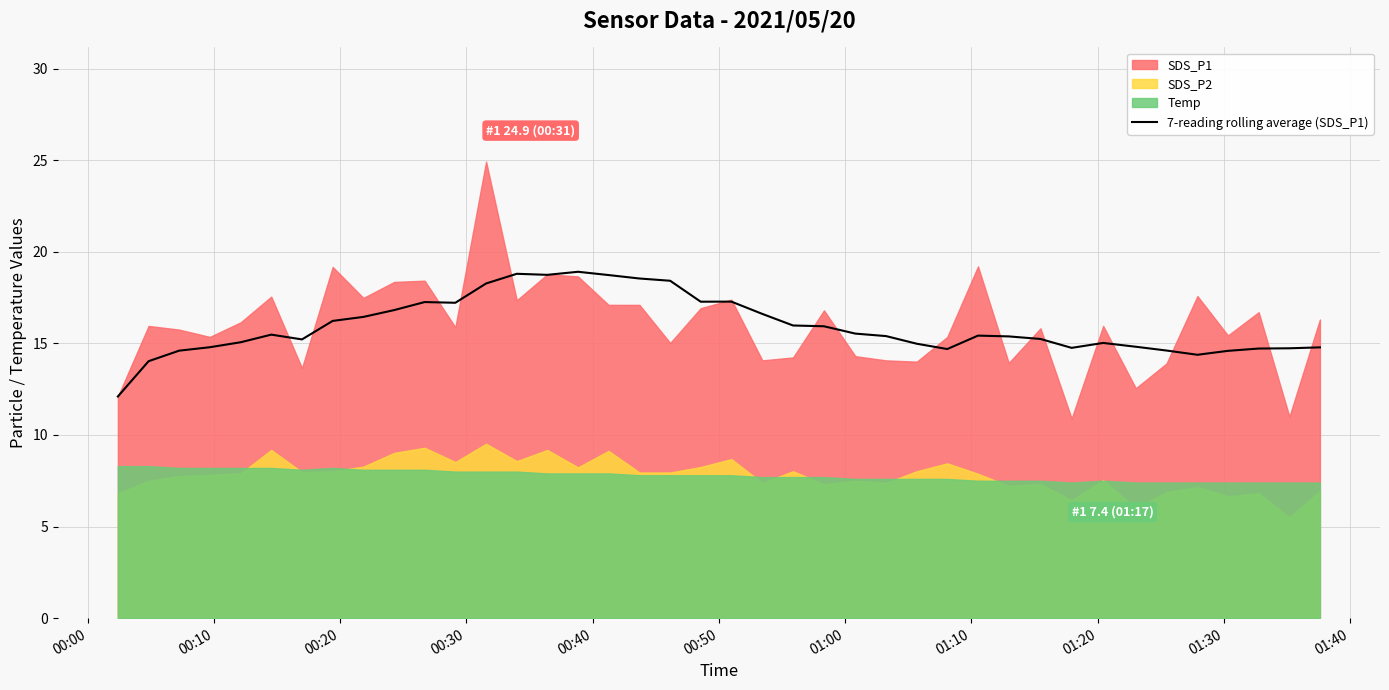

True or false: there are more than 1 points higher than both neighbors.

True